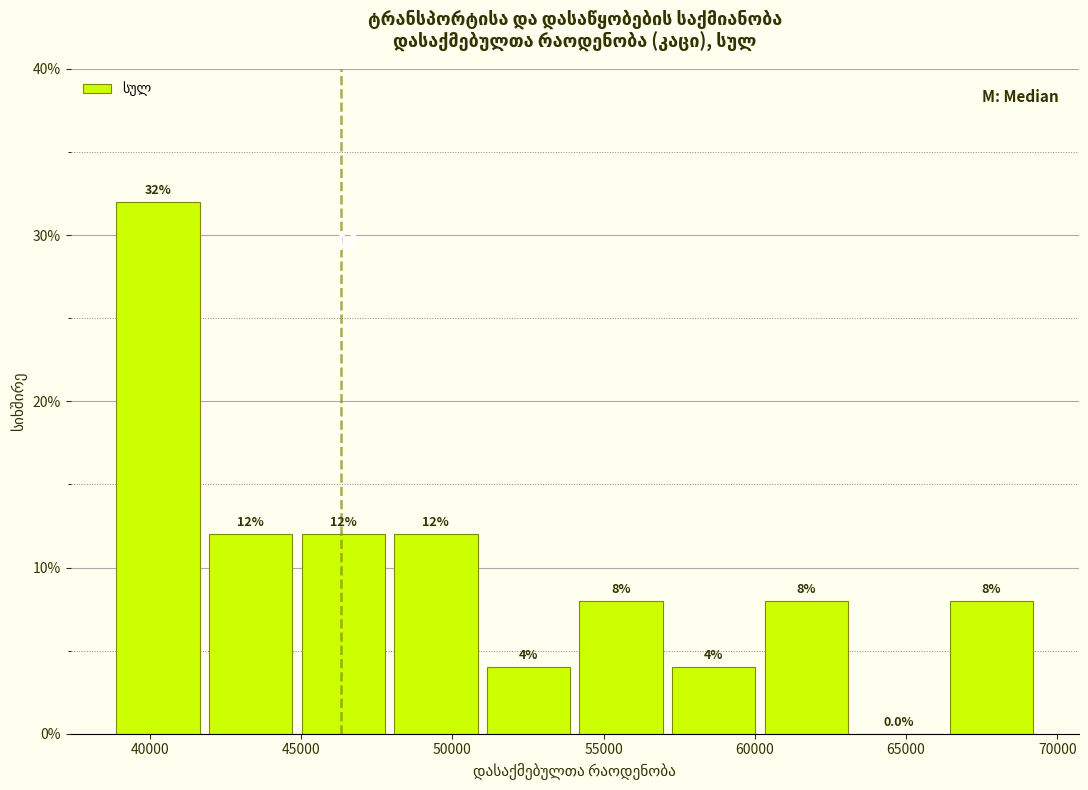

What is the height of the bar covering 57000 to 60000 on the x-axis? The bar edges are not printed on the chart, so give them approximately, as read against the axis.

4.0